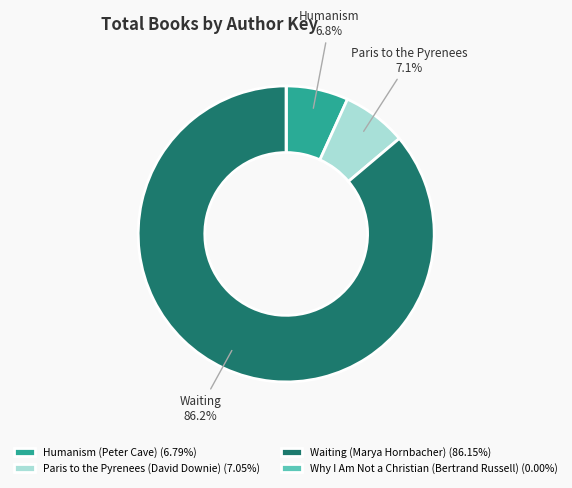

Does any single category account for the majority?

Yes